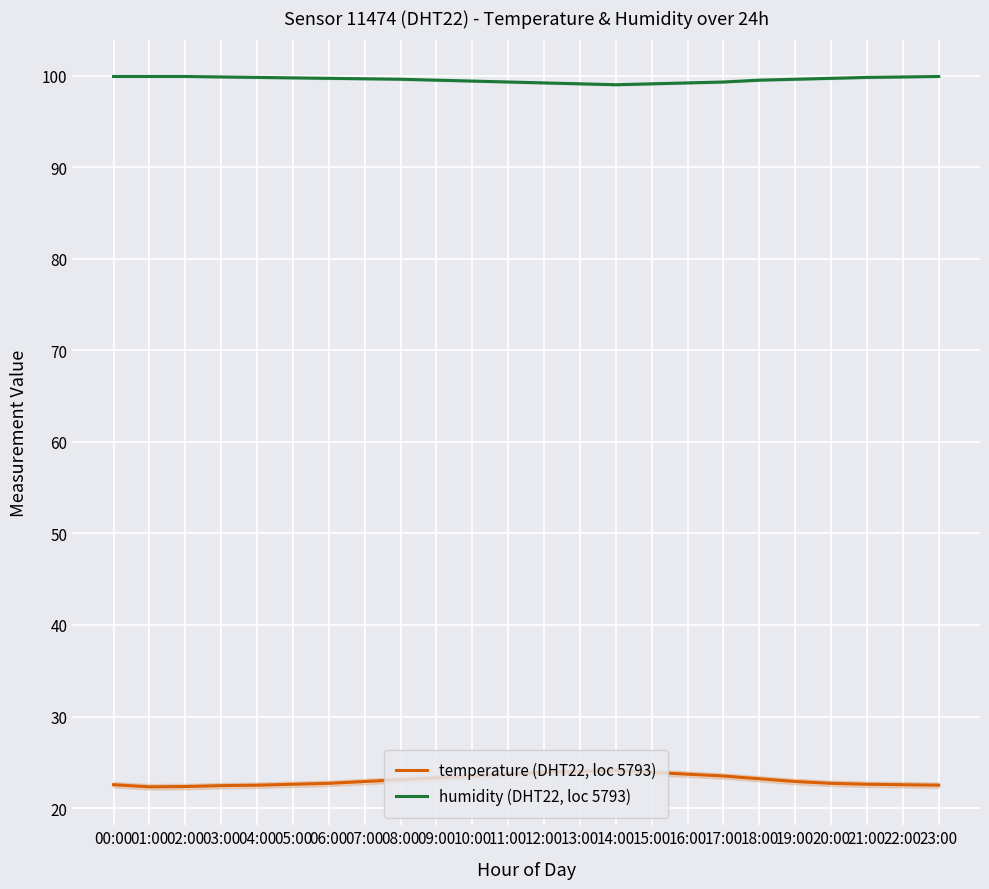

What is the average value of the temperature (DHT22, loc 5793) series?

23.1